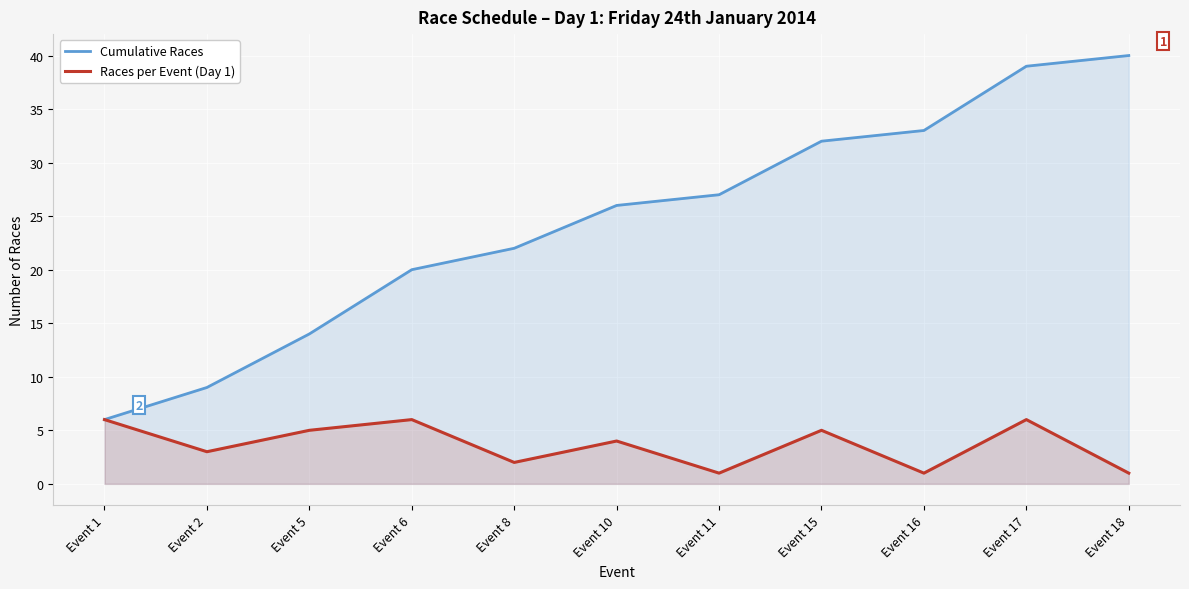

What is the sum of all Races per Event (Day 1) values?

40